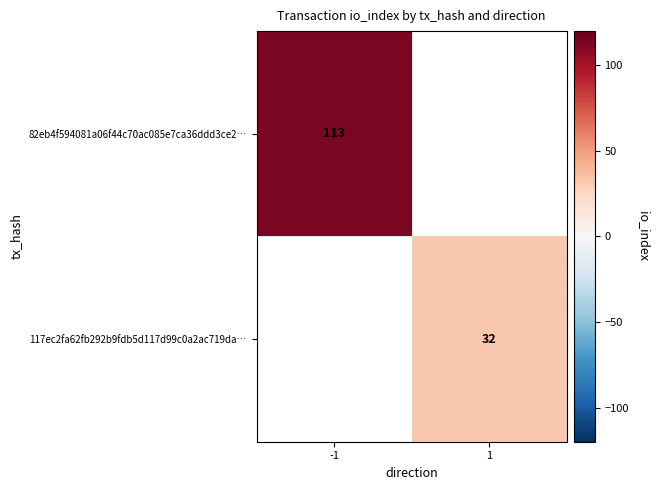

Is it true that 117ec2fa62fb292b9fdb5d117d99c0a2ac719da… equals 32 at 1?

True